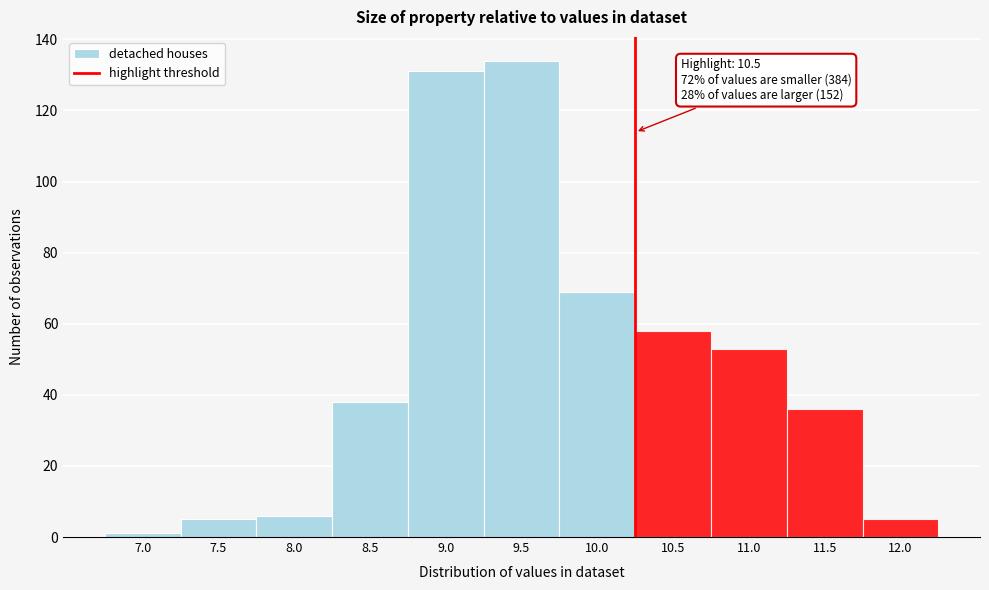

Reading left to right, what are all the values shown in this chart?

7.0=1	7.5=5	8.0=6	8.5=38	9.0=131	9.5=134	10.0=69	10.5=58	11.0=53	11.5=36	12.0=5